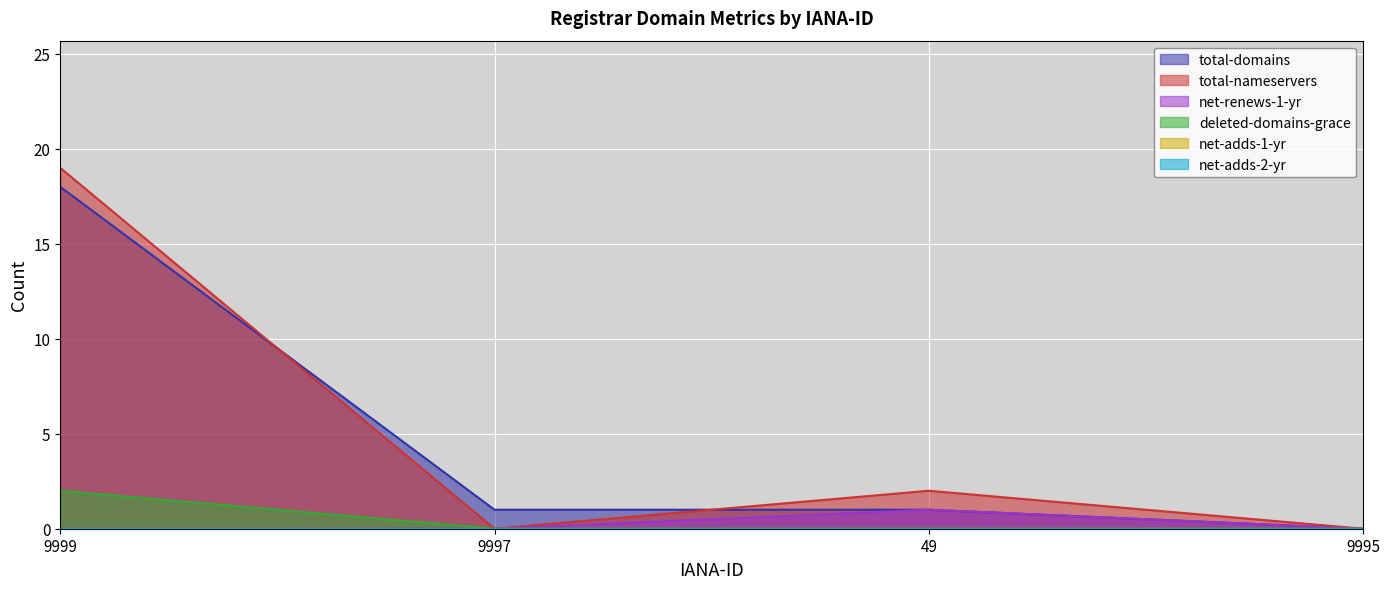

The deleted-domains-grace series shows 2 at 9999. True or false?

True